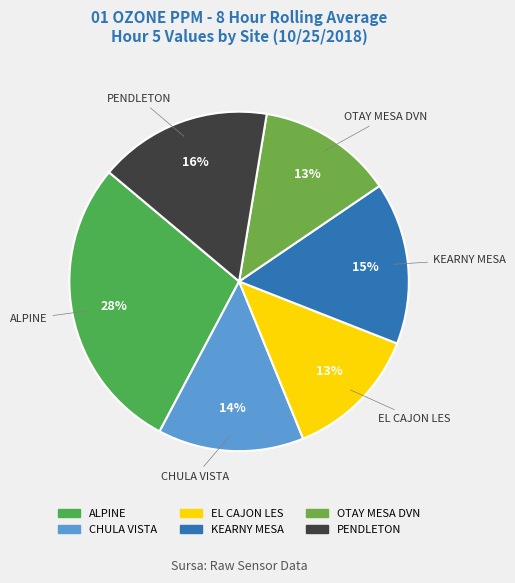

Is the sum of PENDLETON and CHULA VISTA greater than half?

No